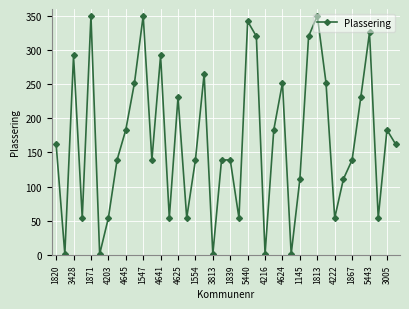

Count the number of categories in the chart.

40